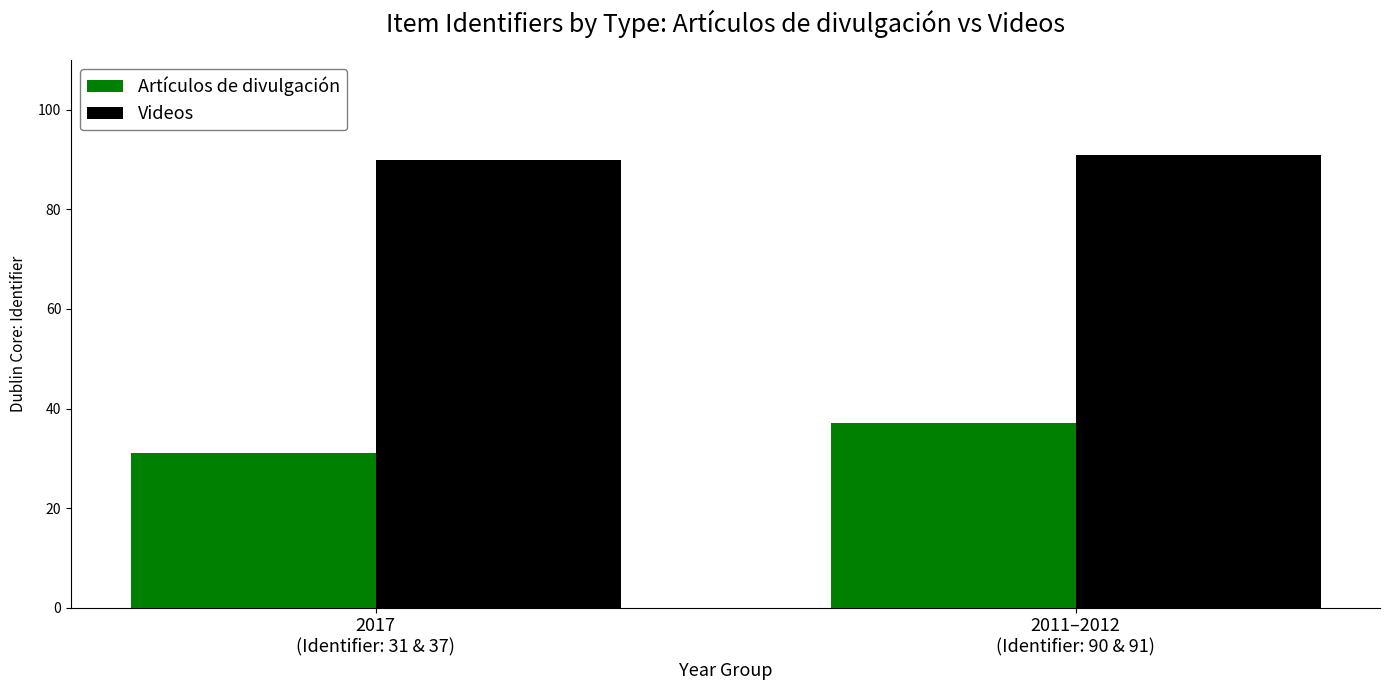

Which series changed the most between 2017
(Identifier: 31 & 37) and 2011–2012
(Identifier: 90 & 91)?

Artículos de divulgación